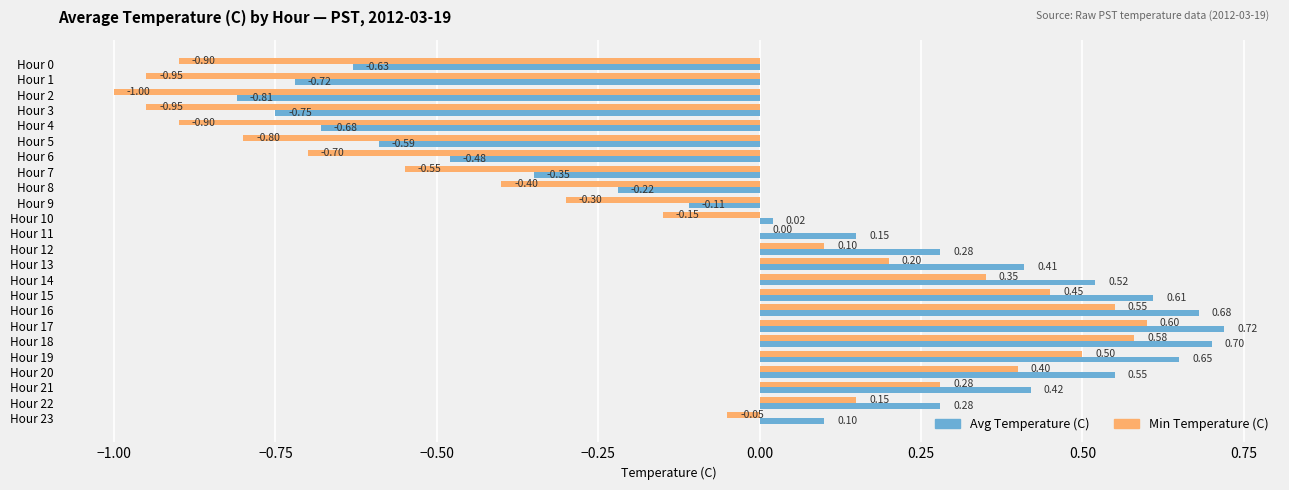

Which series has the largest total across all categories?

Avg Temperature (C)